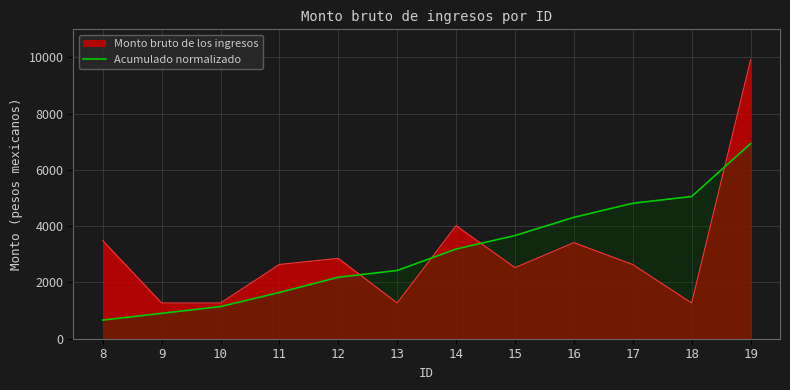

Which category has the lowest value across all series?

8